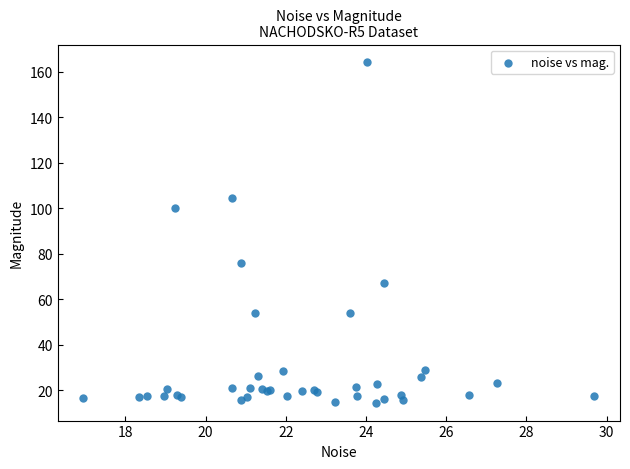

What Y value in the scatter plot is closest to 89?

99.9